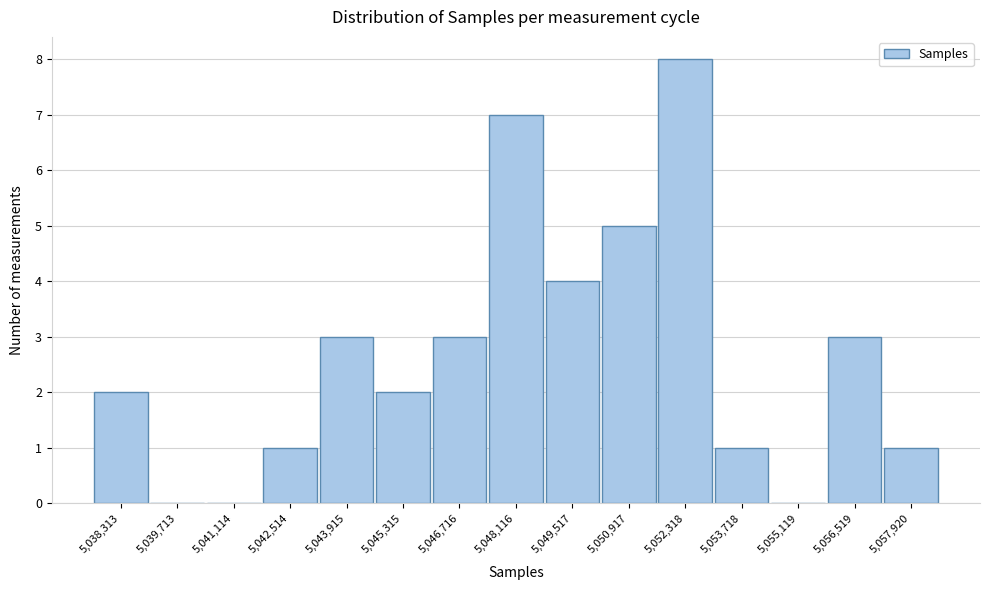

Reading left to right, list all the values displayed in this chart.

5,038,313=2	5,039,713=0	5,041,114=0	5,042,514=1	5,043,915=3	5,045,315=2	5,046,716=3	5,048,116=7	5,049,517=4	5,050,917=5	5,052,318=8	5,053,718=1	5,055,119=0	5,056,519=3	5,057,920=1